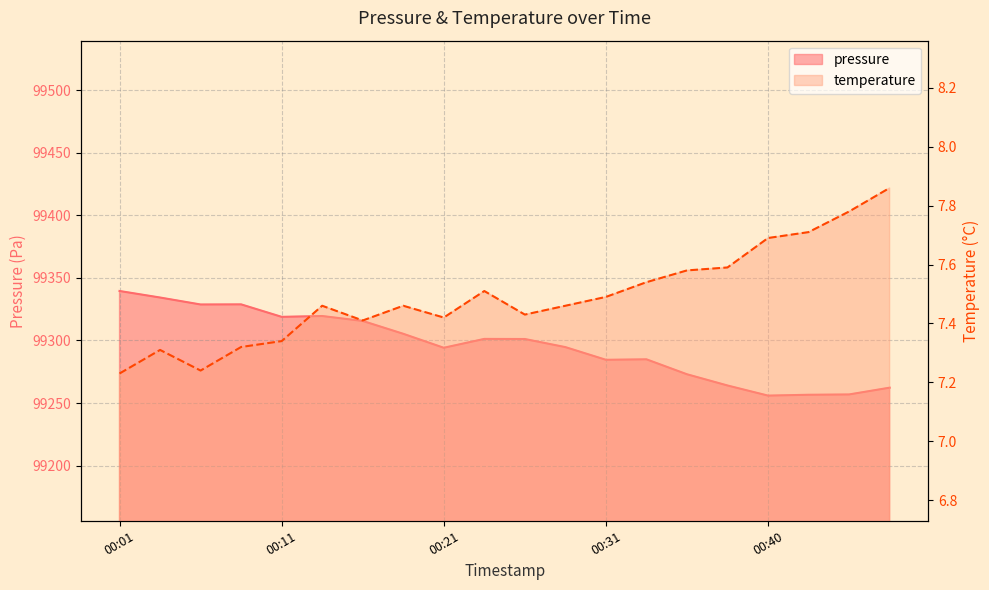

What is the minimum value for pressure?

99255.9